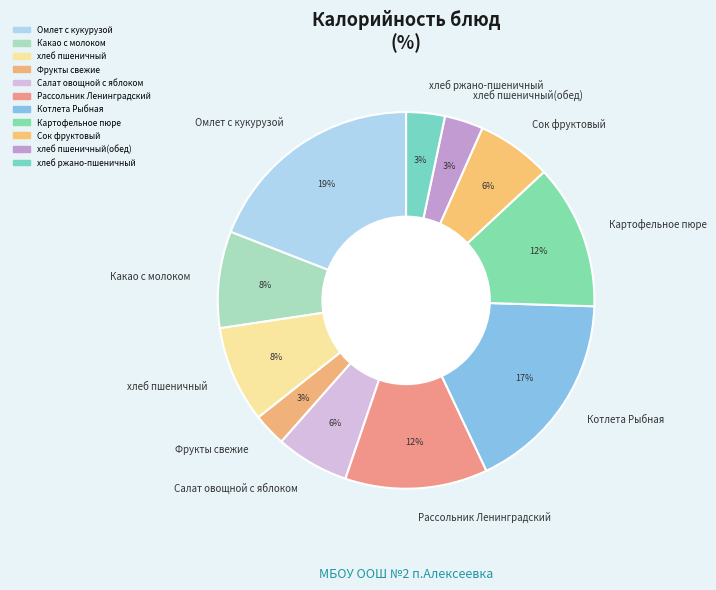

True or false: Омлет с кукурузой accounts for 29% of the total.

False